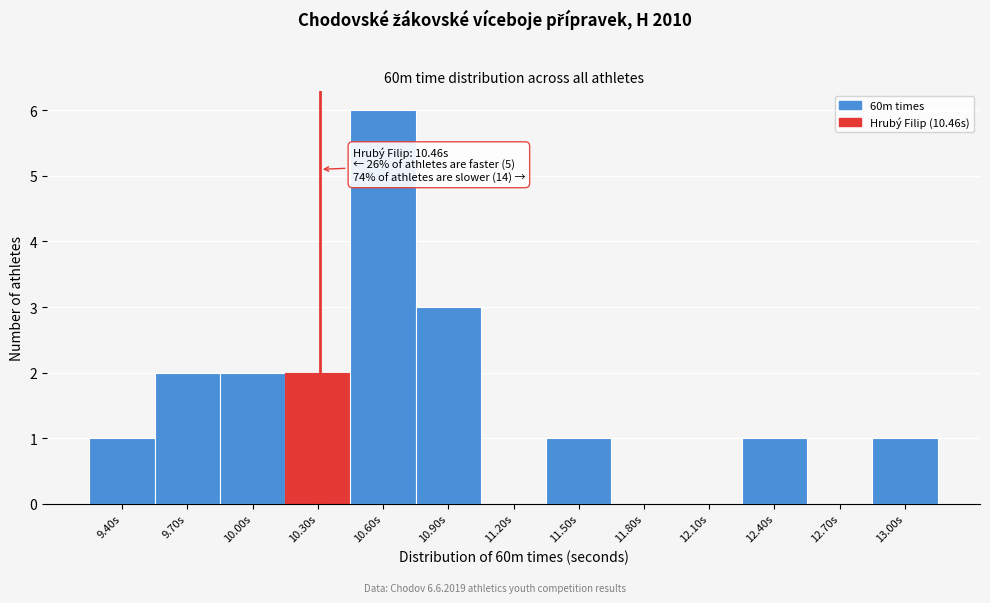

Reading left to right, list all the values displayed in this chart.

9.40s=1	9.70s=2	10.00s=2	10.30s=2	10.60s=6	10.90s=3	11.20s=0	11.50s=1	11.80s=0	12.10s=0	12.40s=1	12.70s=0	13.00s=1